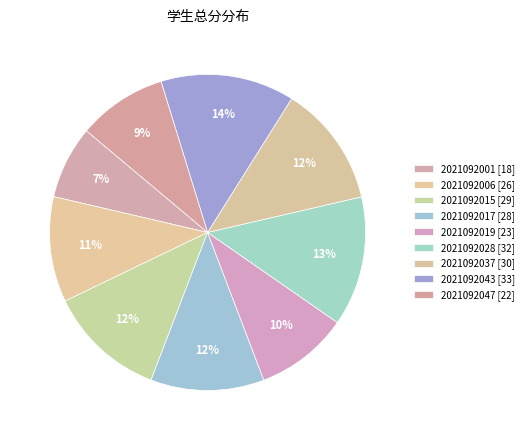

Is there any slice that represents more than half of the pie?

No